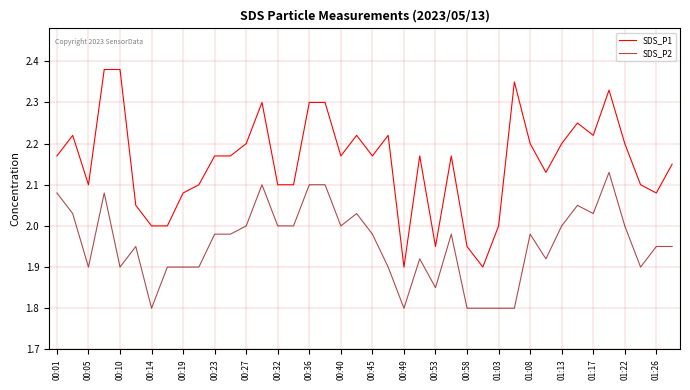

Which series has the largest range (max minus min)?

SDS_P1